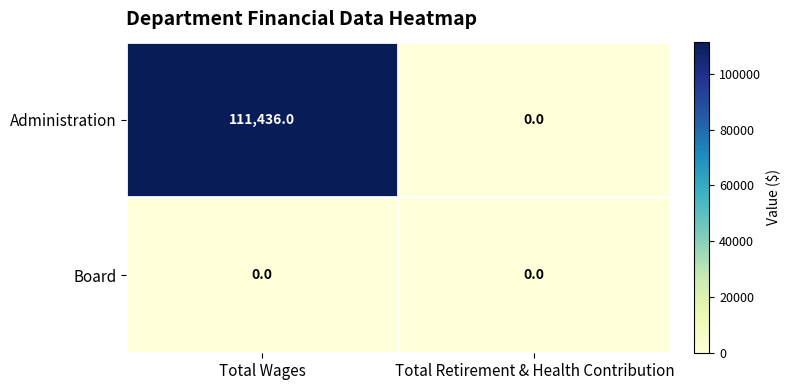

What value does the Administration series have at Total Wages, to the nearest 10?

111440